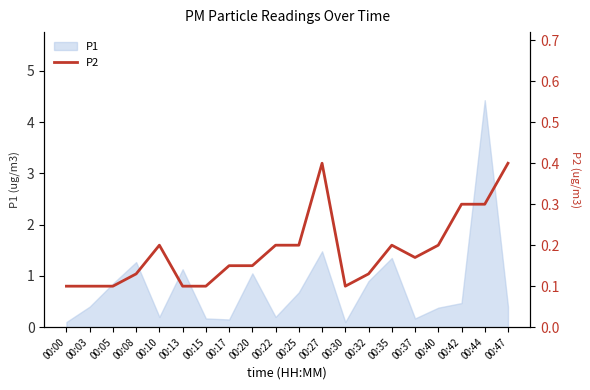

What is the difference between the maximum and minimum values?

0.3